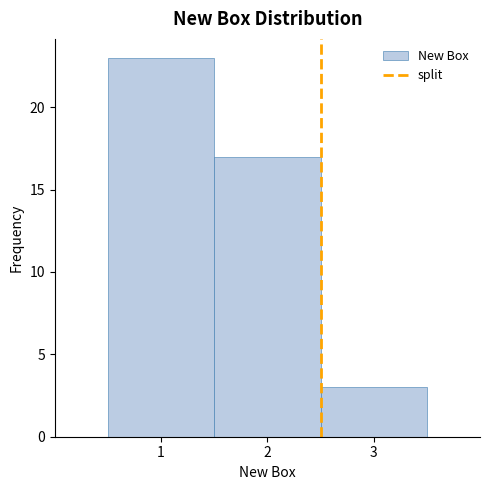

What is the height of the bar covering 2.5 to 3.5 on the x-axis? The values are not printed on the chart, so give them approximately, as read against the axis.

3